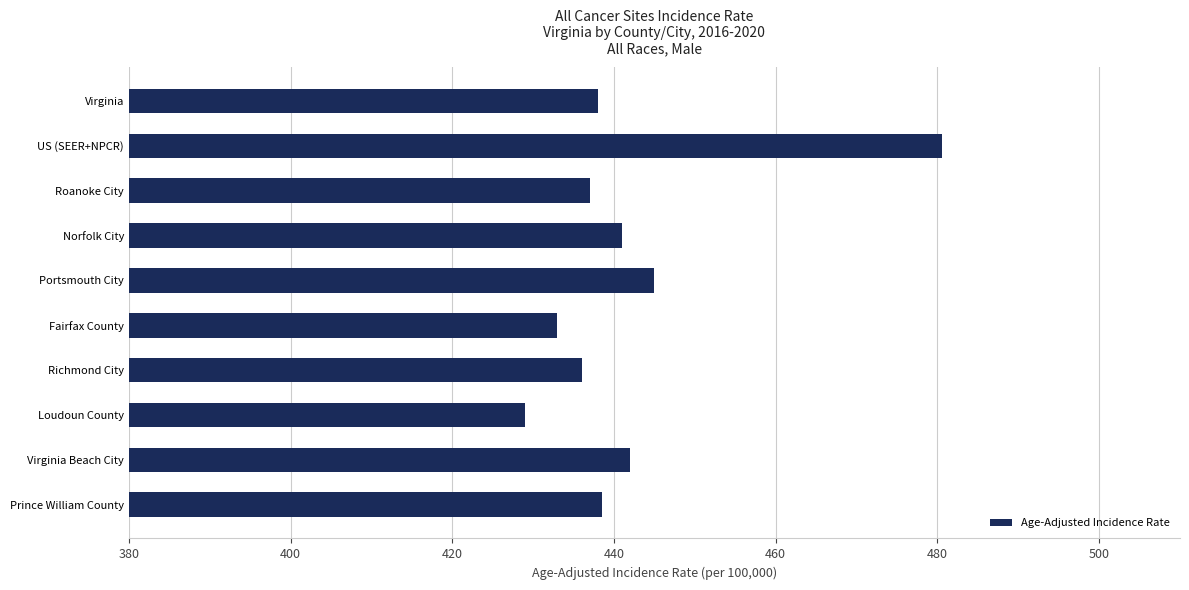

What position from the top is Loudoun County?

8